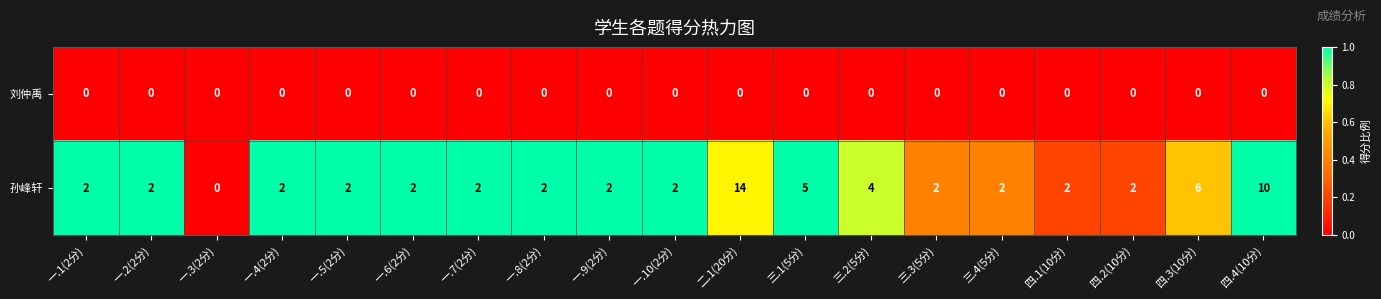

Where is 孙峰轩 nearest to the value 7?

四.3(10分)